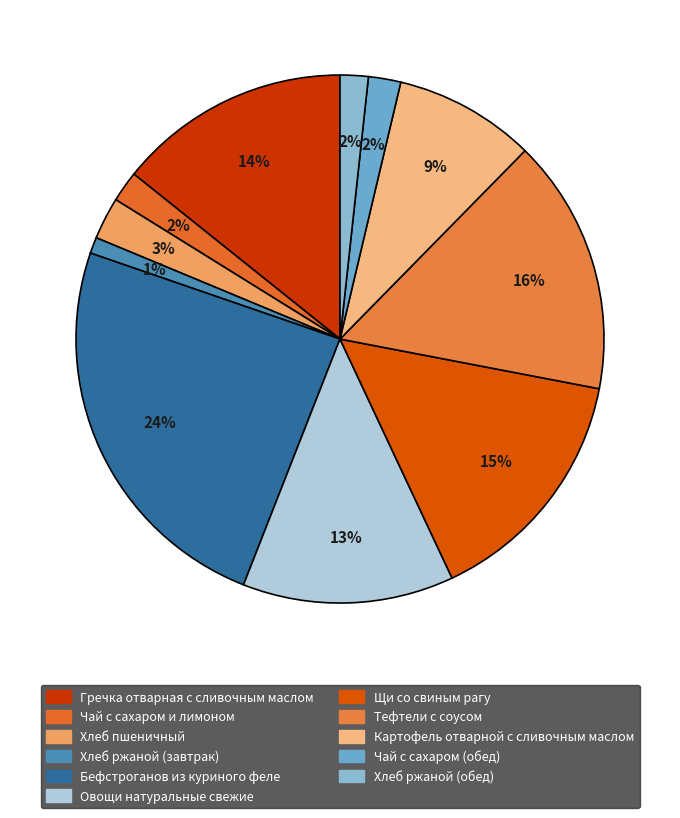

How many segments does this pie chart have?

11